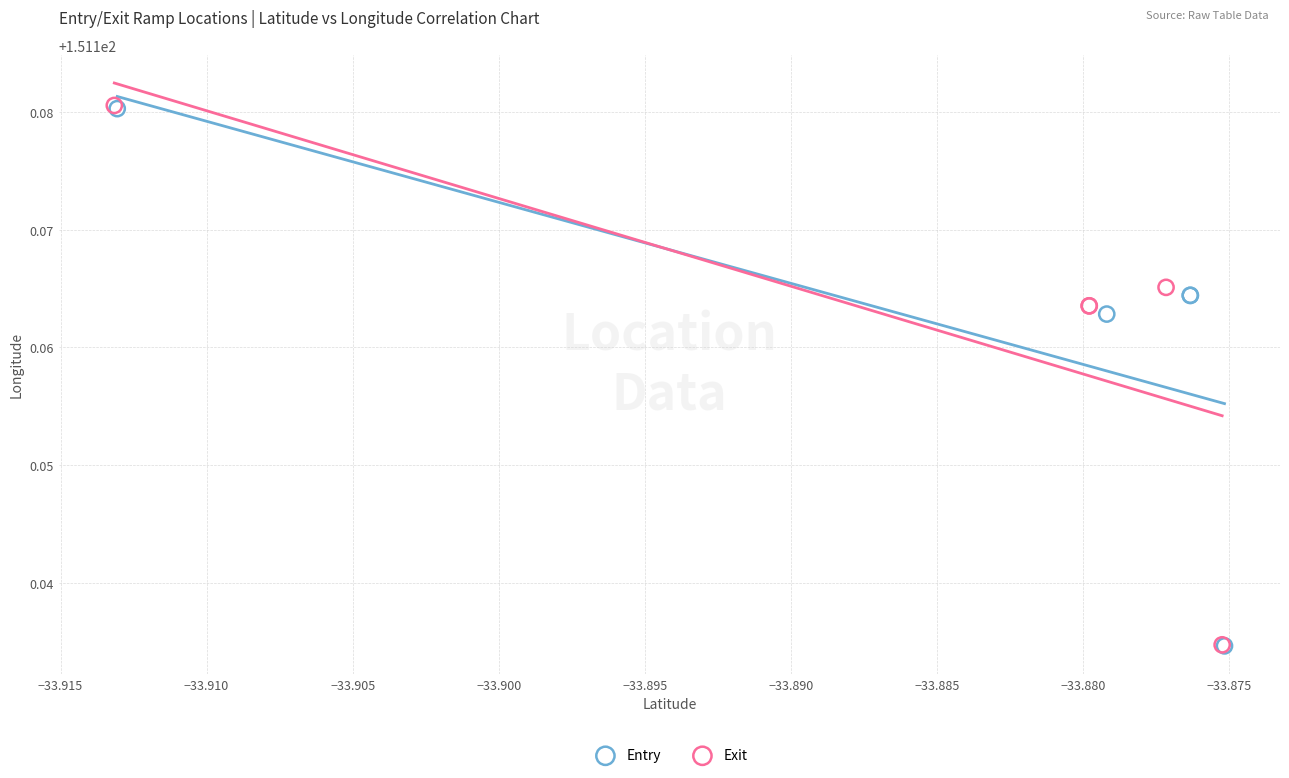

Which series has the largest Y range (max minus min)?

Exit